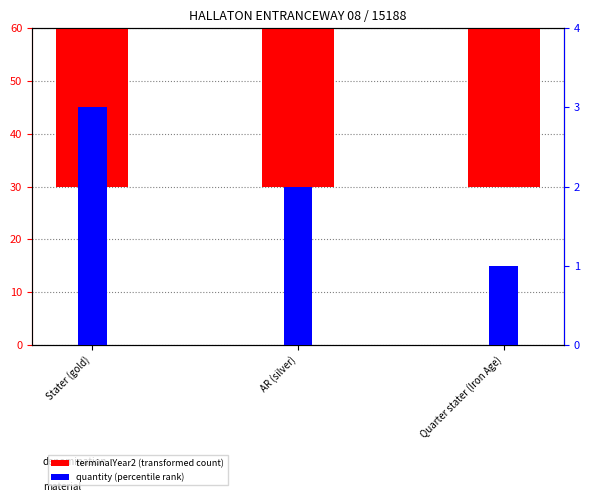

What is the difference between the highest and lowest values at Quarter stater (Iron Age)?

49